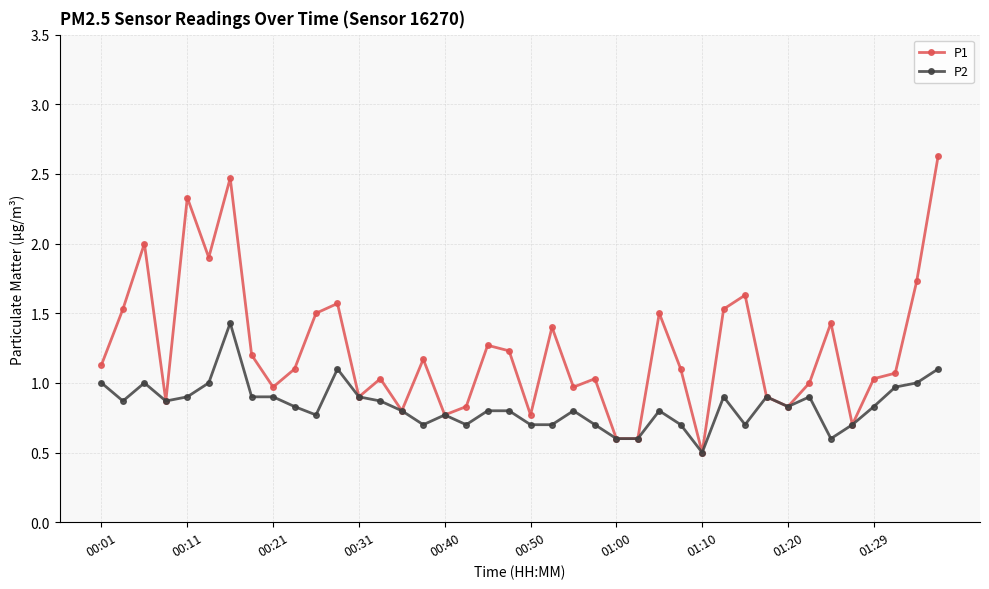

Which series has the largest total across all categories?

P1